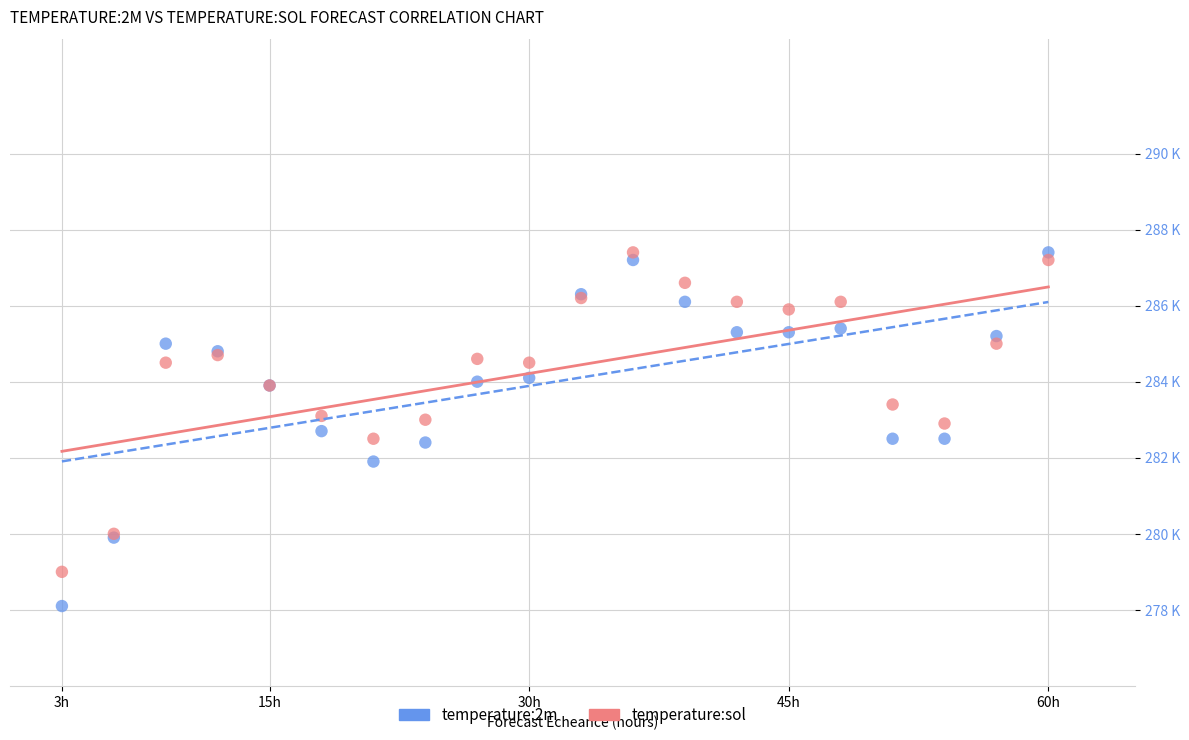

Which series contains the lowest Y value?

temperature:2m